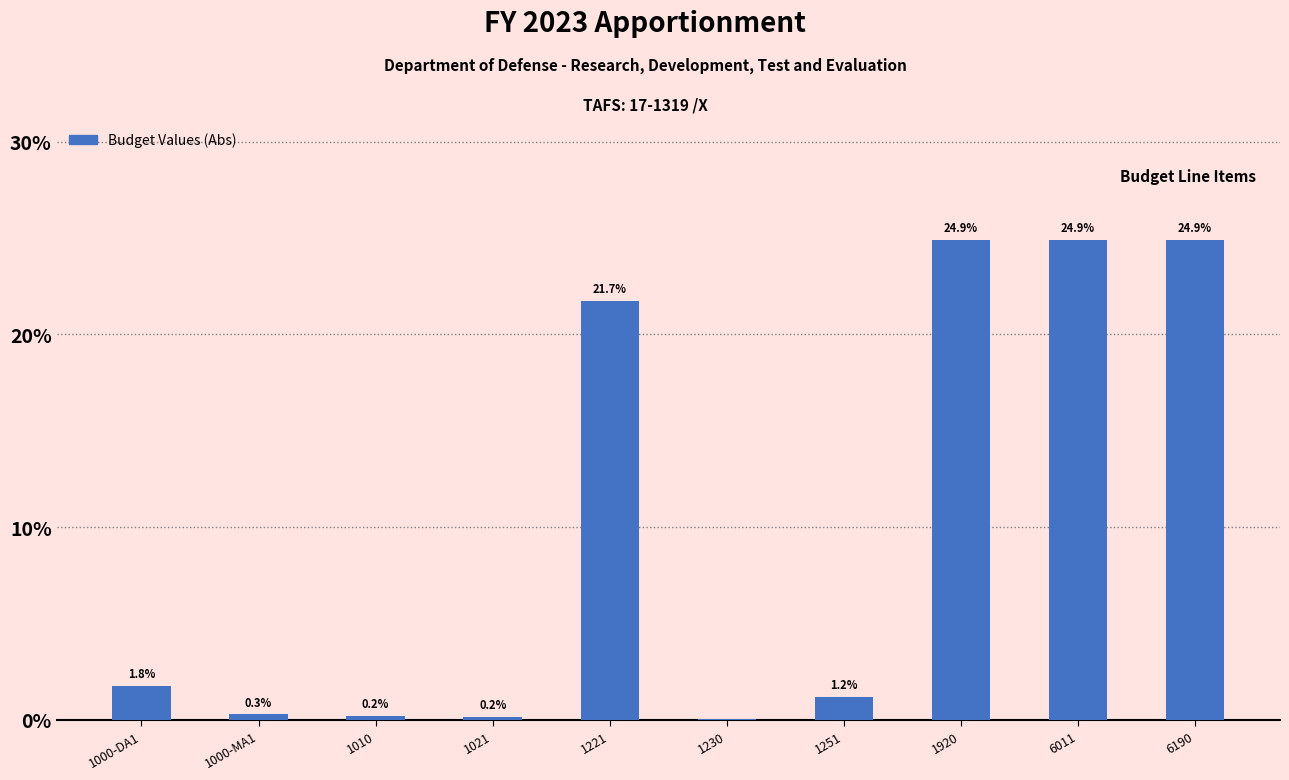

What is the change in value from 1000-MA1 to 6011?

+24.6